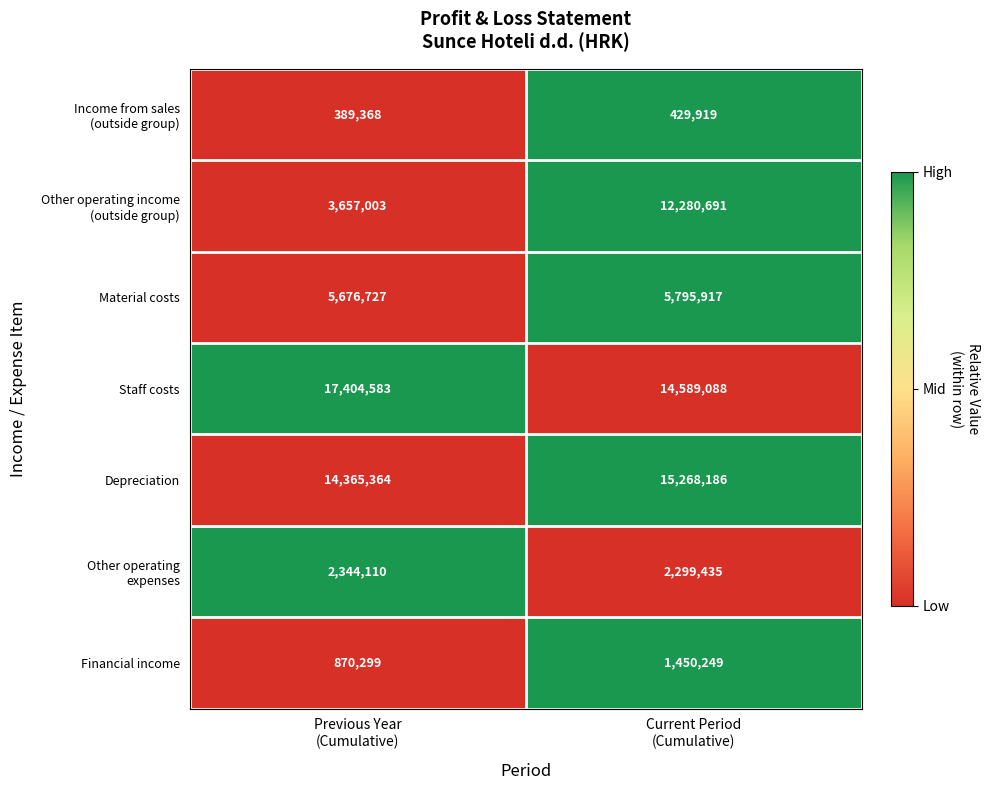

Which series has the largest total across all categories?

Staff costs